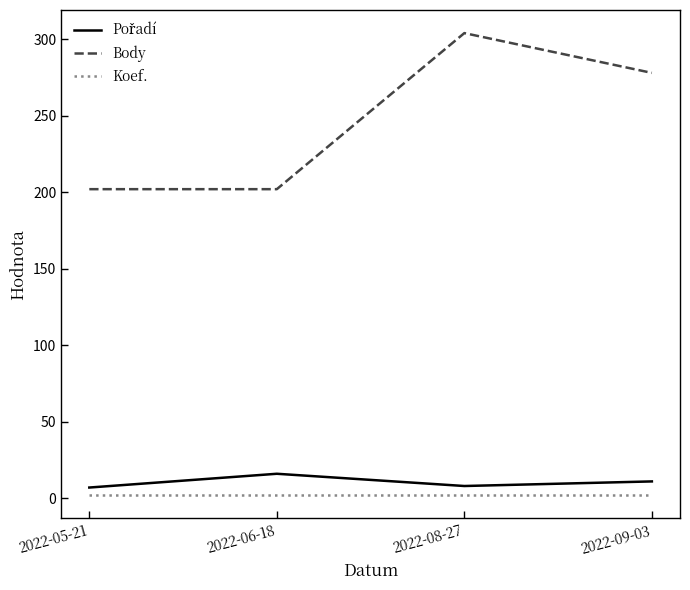

True or false: Body has a value of 202 at 2022-05-21.

True